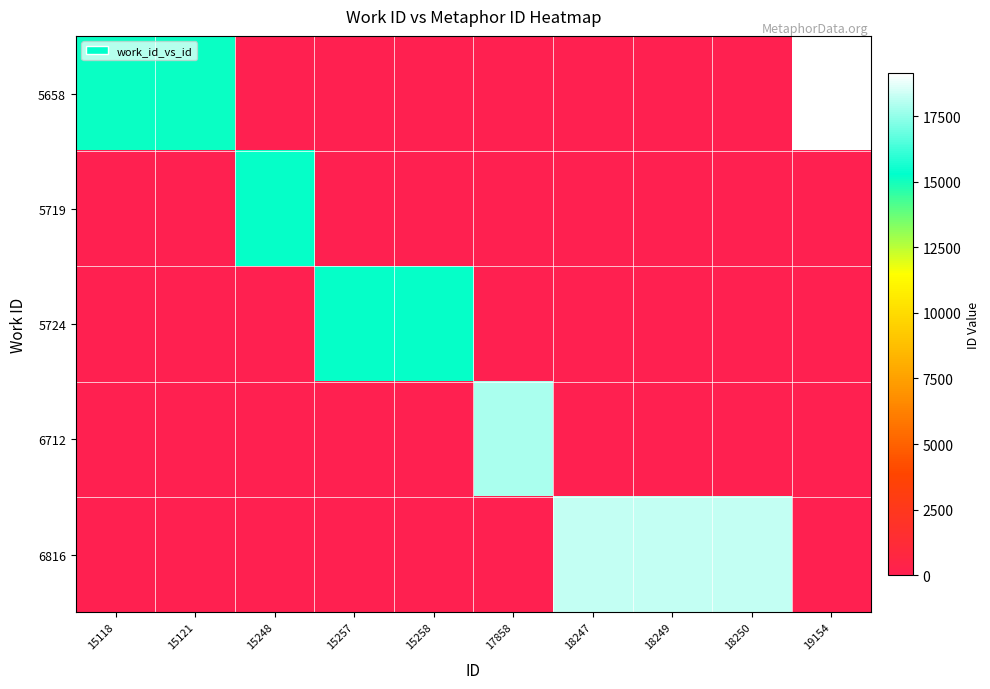

Reading left to right, transcribe all the data shown in this chart.

5658: 15118=15118	15121=15121	15248=0	15257=0	15258=0	17858=0	18247=0	18249=0	18250=0	19154=19154
5719: 15118=0	15121=0	15248=15248	15257=0	15258=0	17858=0	18247=0	18249=0	18250=0	19154=0
5724: 15118=0	15121=0	15248=0	15257=15257	15258=15258	17858=0	18247=0	18249=0	18250=0	19154=0
6712: 15118=0	15121=0	15248=0	15257=0	15258=0	17858=17858	18247=0	18249=0	18250=0	19154=0
6816: 15118=0	15121=0	15248=0	15257=0	15258=0	17858=0	18247=18247	18249=18249	18250=18250	19154=0